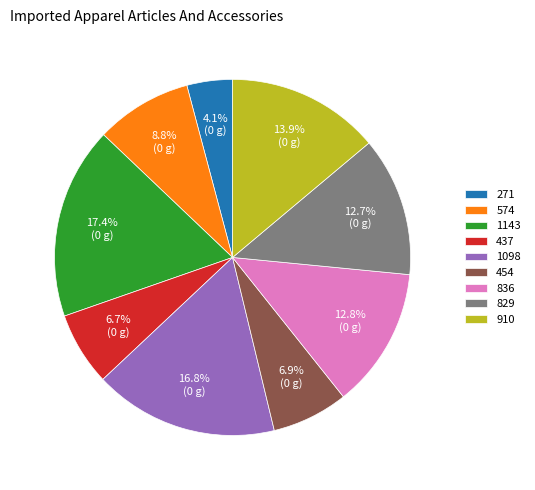

Is the sum of 271 and 910 greater than half?

No